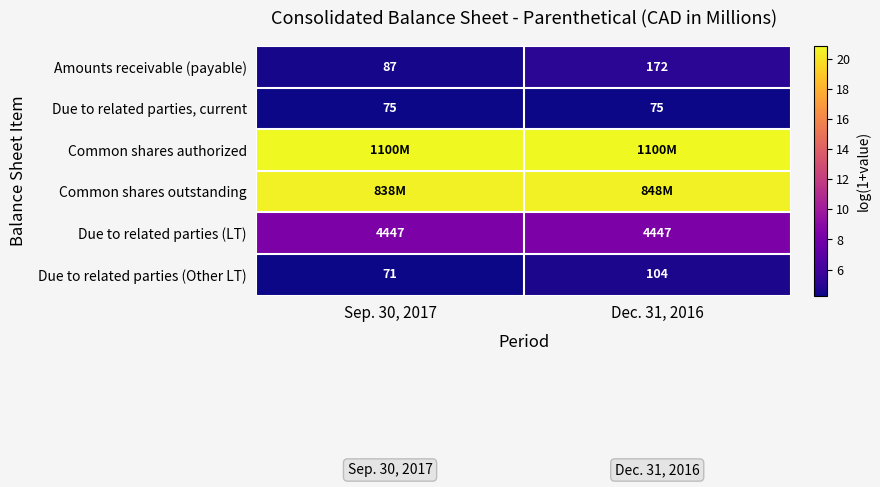

Is the value of Amounts receivable (payable) at Sep. 30, 2017 greater than the value of Due to related parties, current at Sep. 30, 2017?

Yes